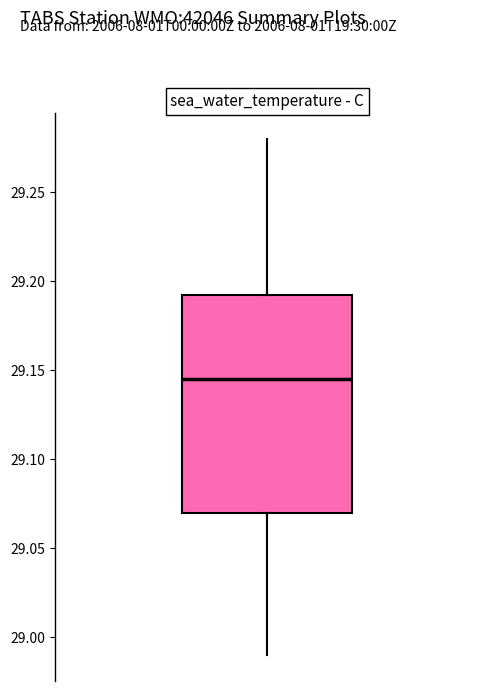

Read this box plot against the y-axis: the position of the median line, the range covered by the box, and the ends of both whiskers. The values are not printed on the chart, so give them approximately, as read against the axis.

median 29.145, box 29.070 to 29.195, whiskers 28.990 to 29.280